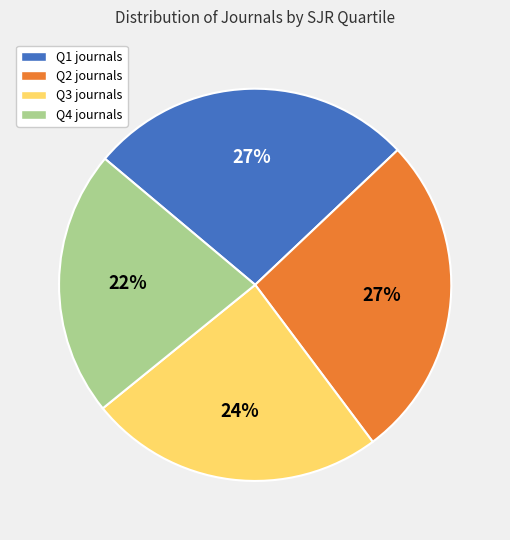

Is Q1 the majority of the pie?

No